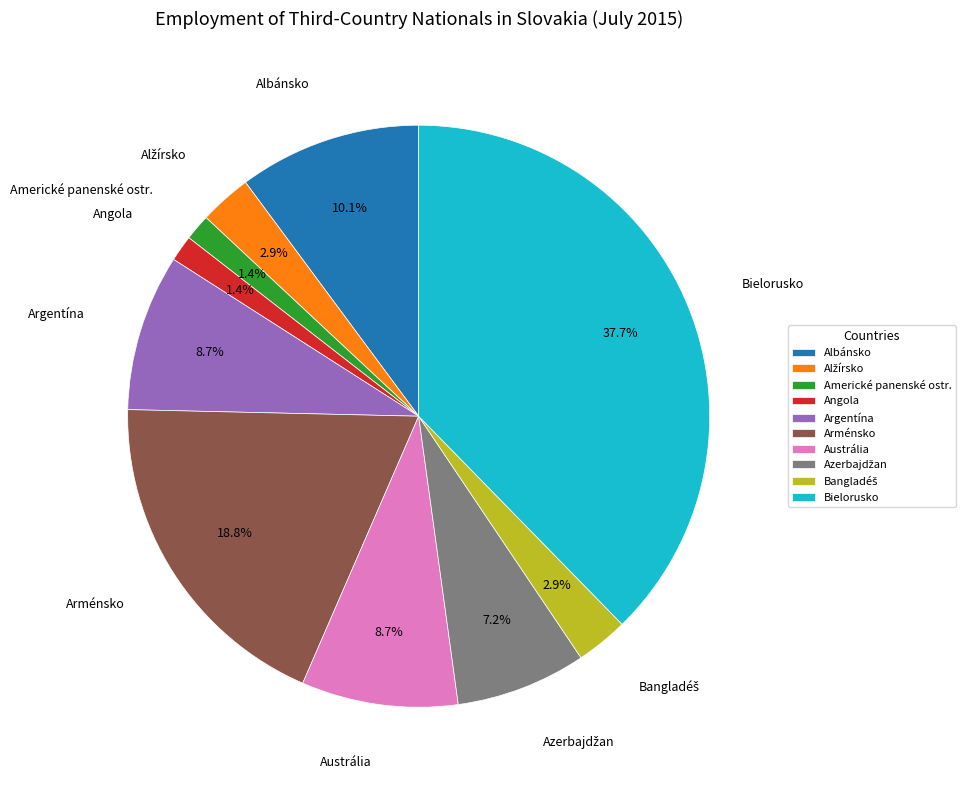

Is there a majority slice in this chart?

No